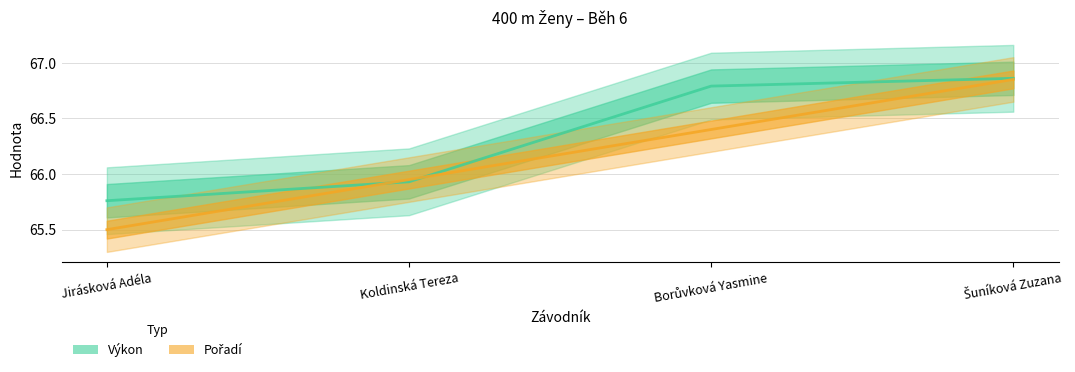

At how many categories does at least one series exceed 66?

2